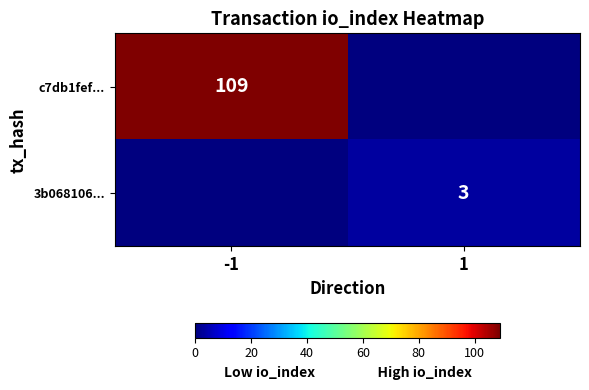

True or false: 3b068106... has a value of 3 at 1.

True